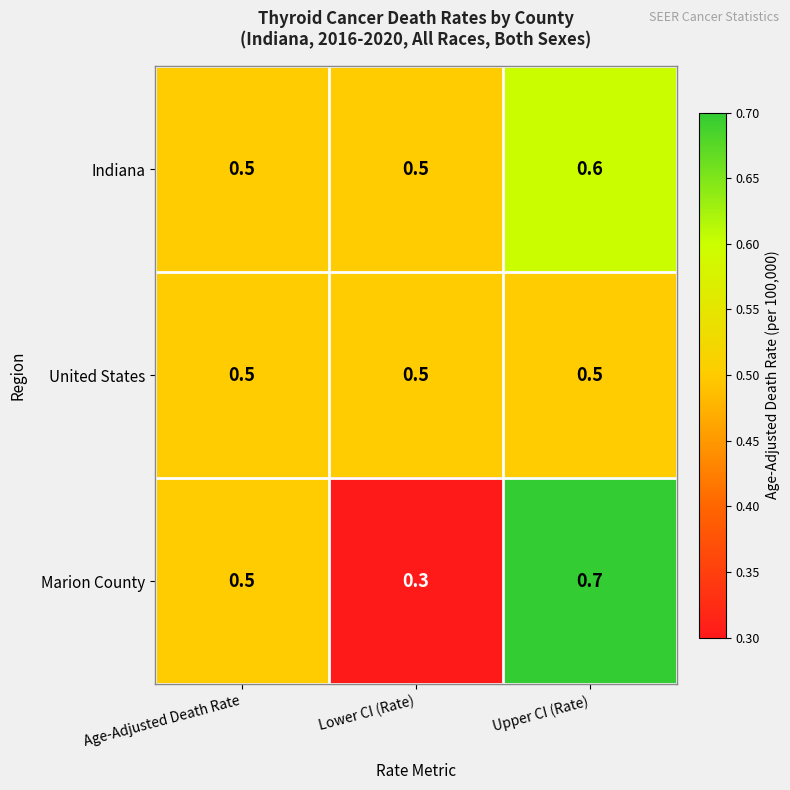

What is the sum of all Indiana values?

1.6